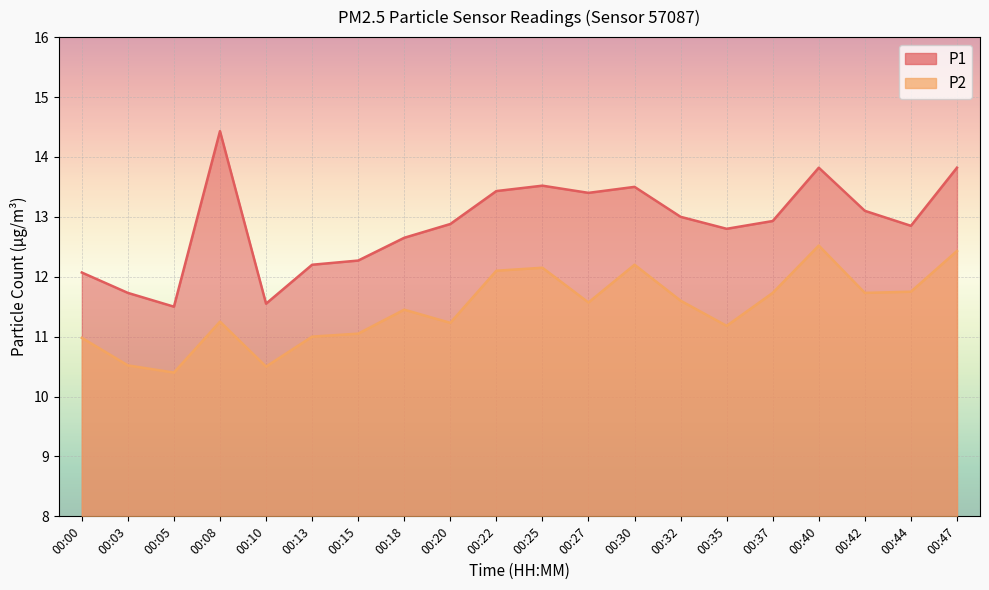

What is the value of the P2 point at the 9th from the left?

11.2